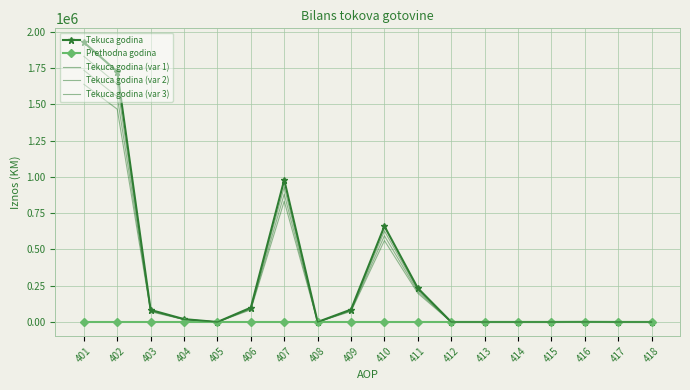

Which has a higher value, 417 or 415?

417